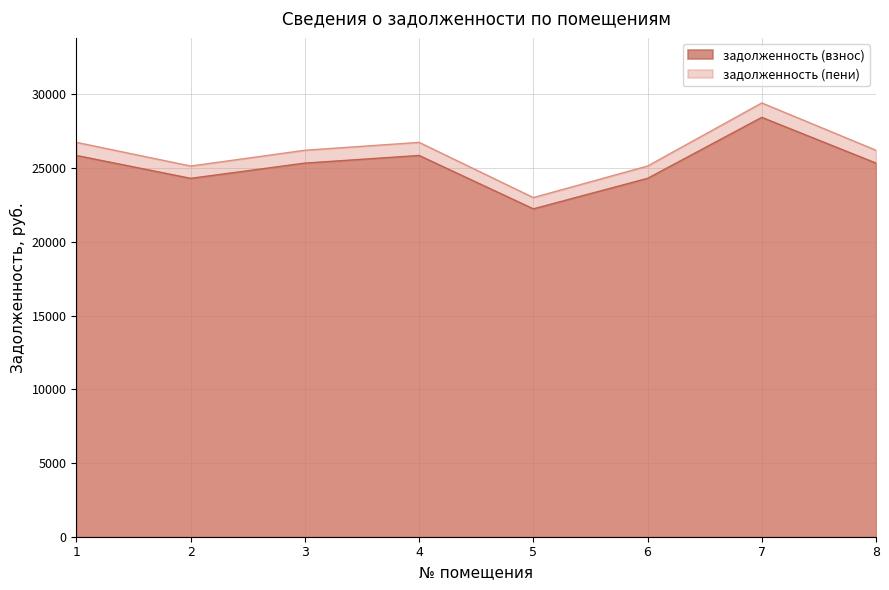

What is the difference between the maximum and minimum values in the задолженность (взнос) series?

6205.0